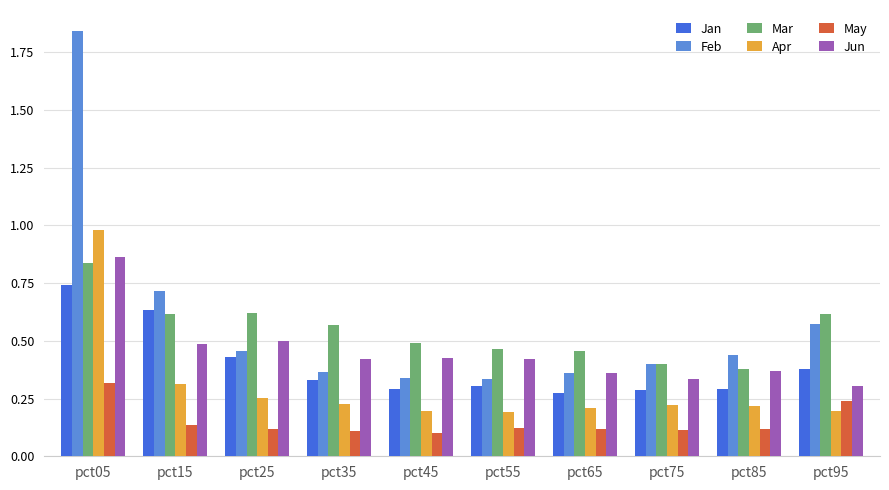

At which category does the chart reach its peak across all series?

pct05